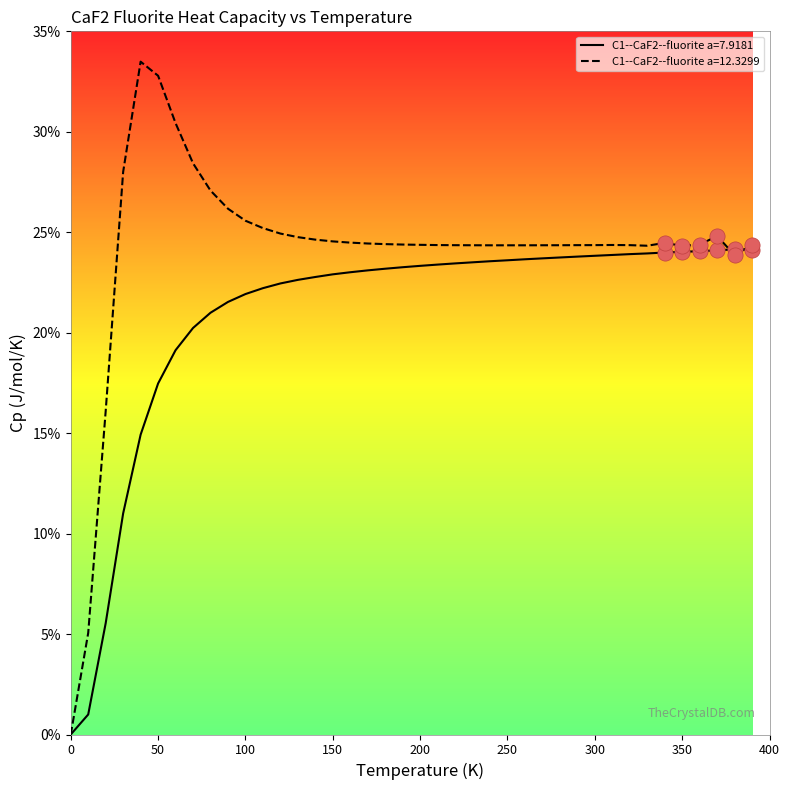

Which series has the largest range (max minus min)?

C1--CaF2--fluorite a=12.3299